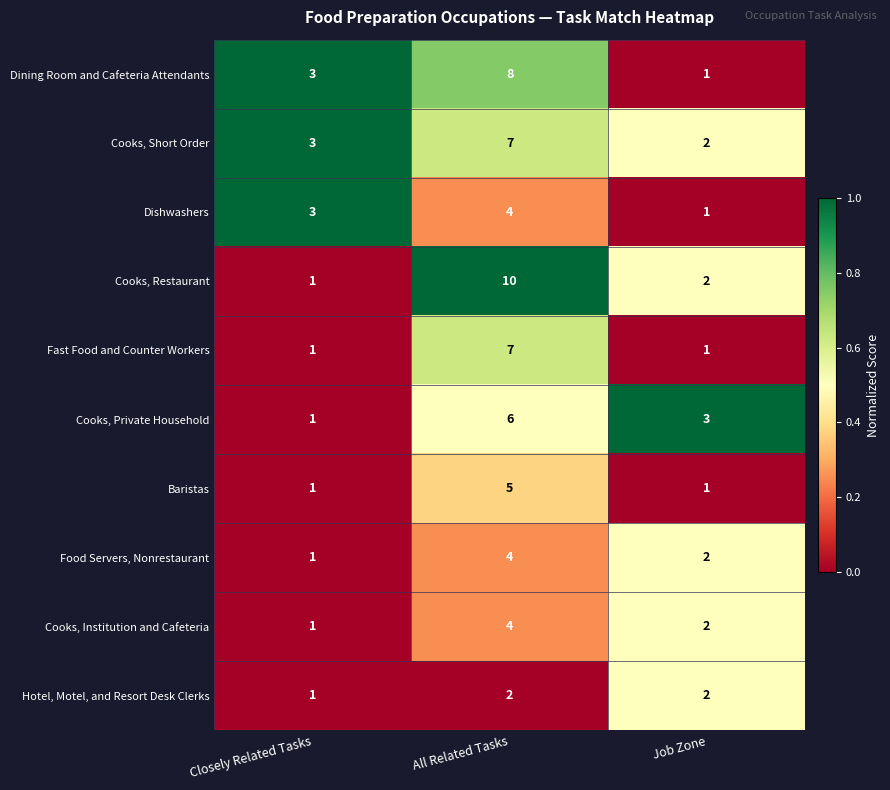

What is the sum of all Cooks, Institution and Cafeteria values?

7